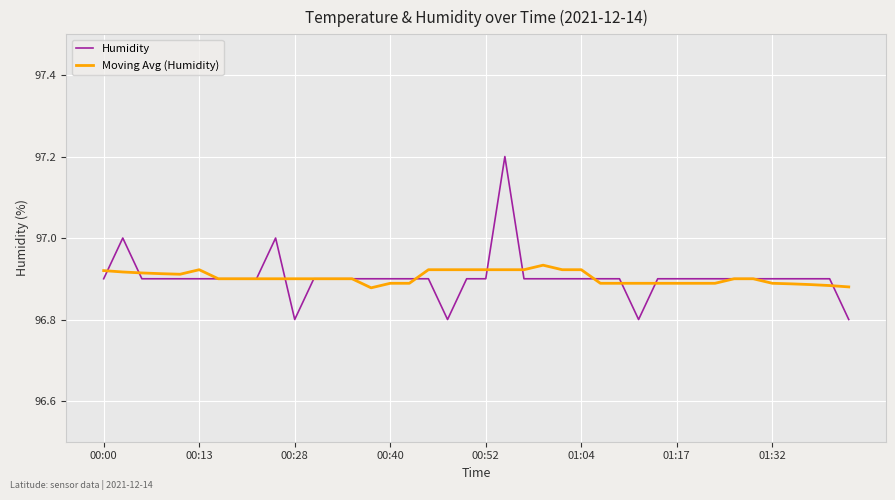

True or false: Moving Avg (Humidity) has more than 2 interior local peaks.

True